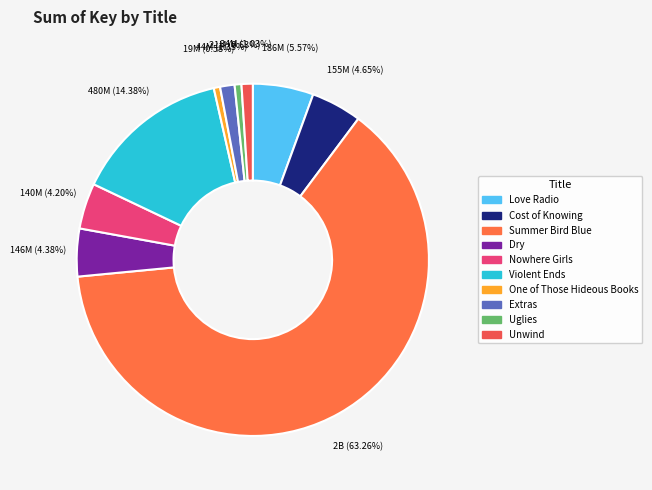

True or false: Summer Bird Blue accounts for 63% of the total.

True